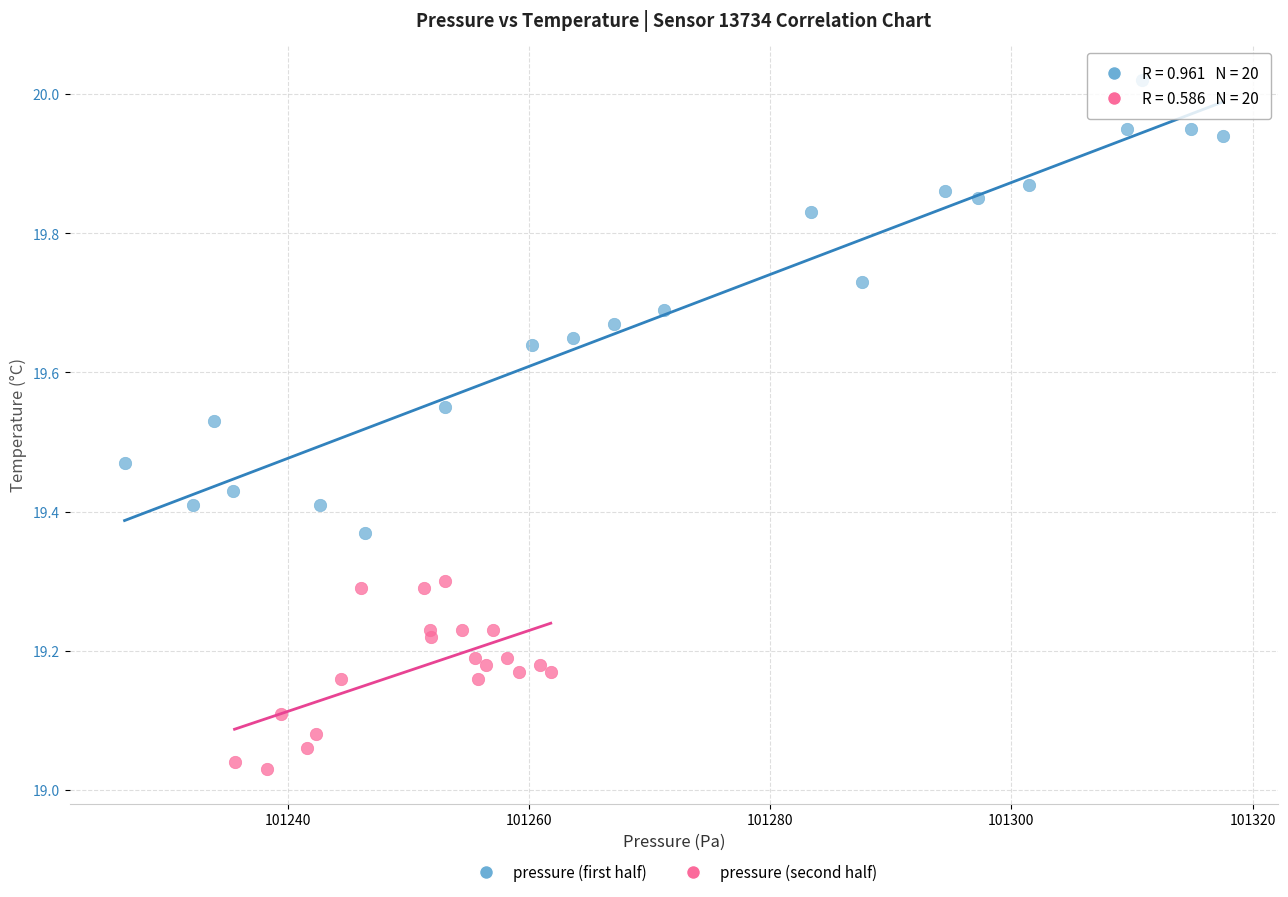

Which series has the largest Y range (max minus min)?

pressure (first half)